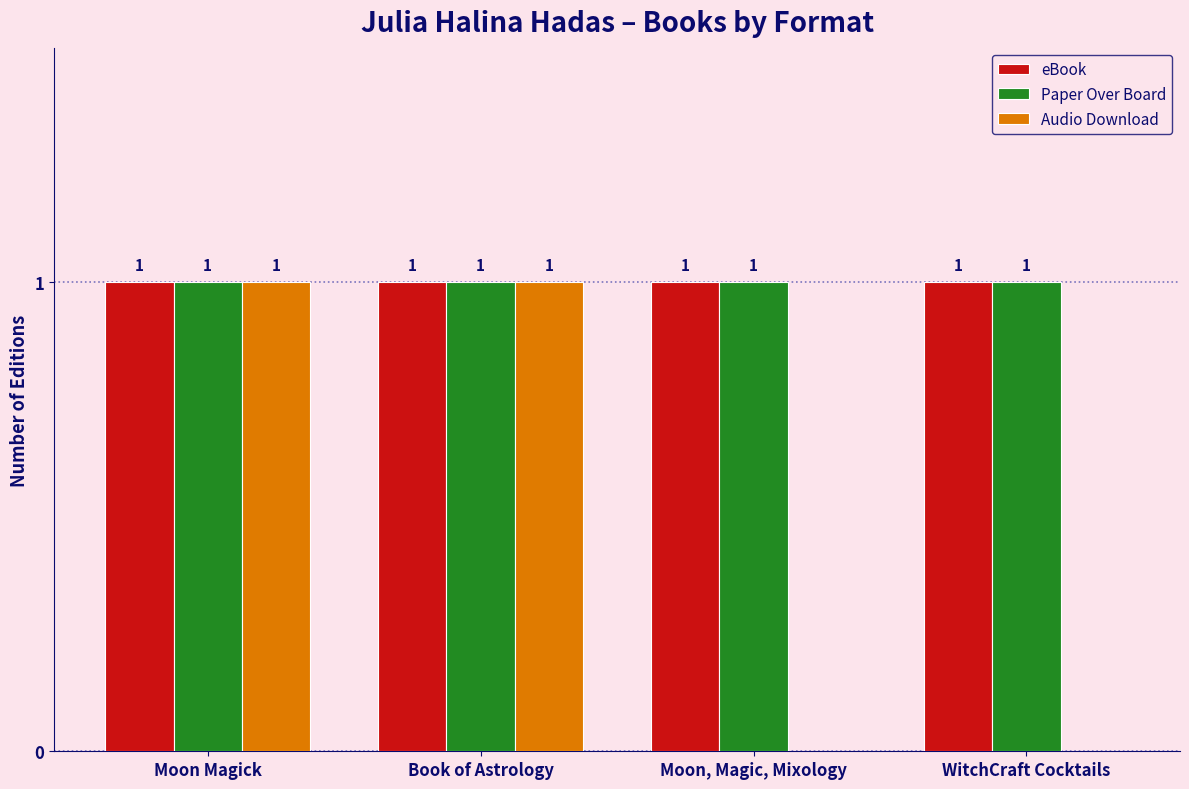

Between Moon Magick and WitchCraft Cocktails, which series saw the biggest shift?

Audio Download